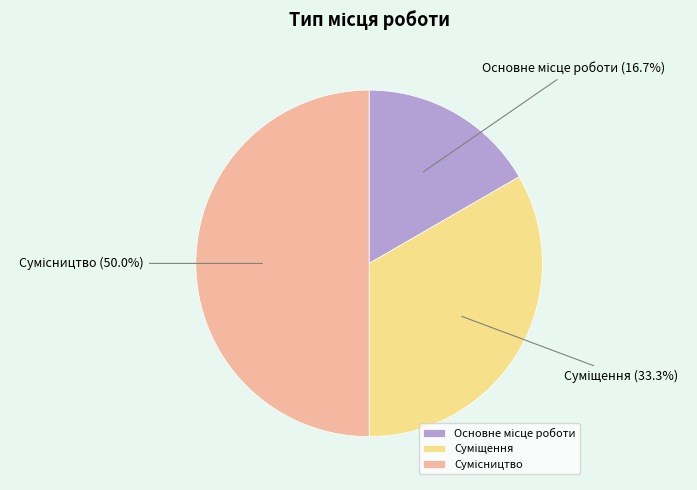

To the nearest percent, what portion does Суміщення represent?

33%